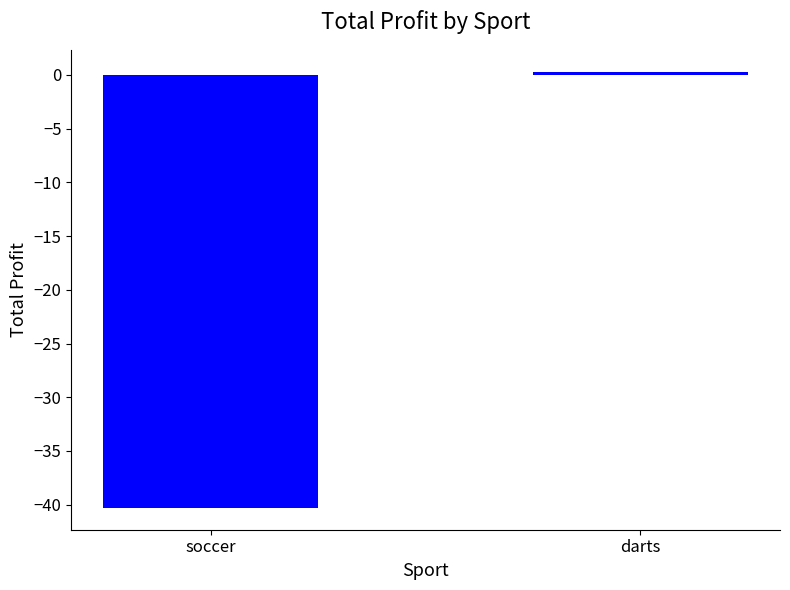

True or false: the data shows -58.2 at soccer.

False